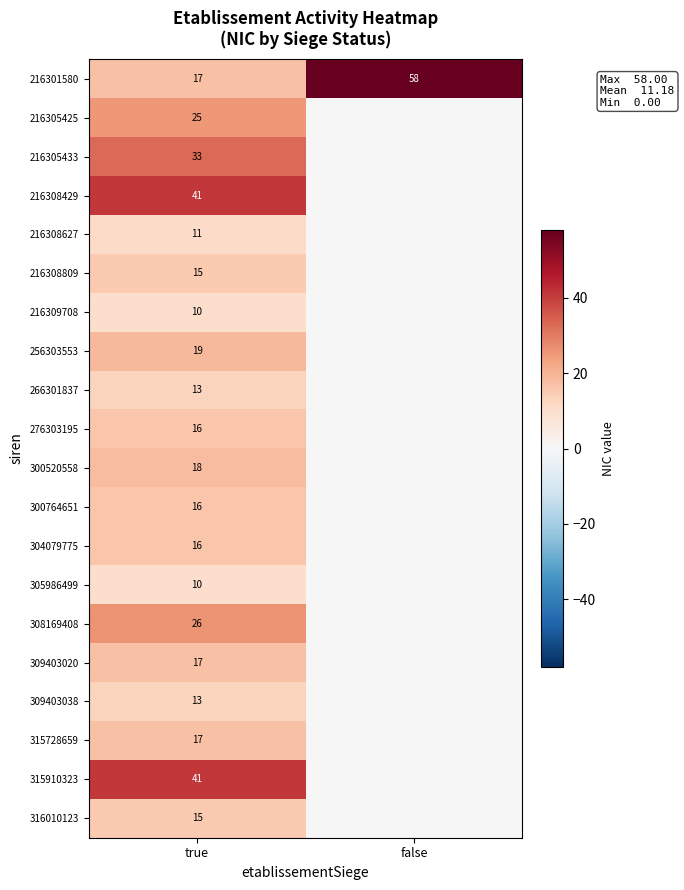

What is the greatest value displayed?

58